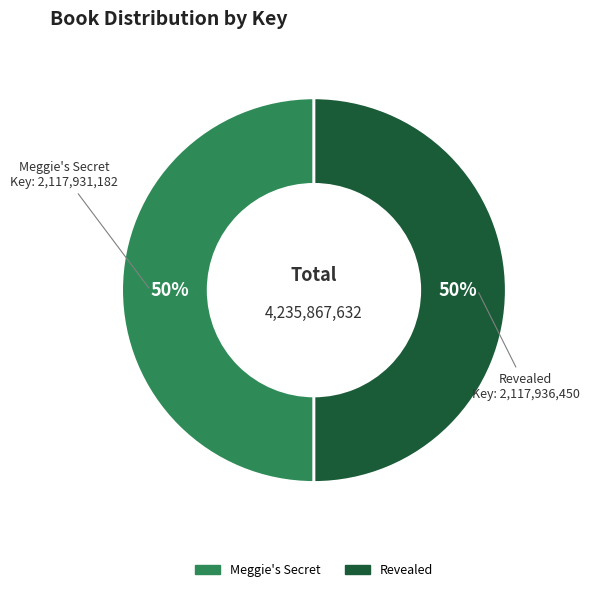

To the nearest percent, what is the average slice percentage?

50%